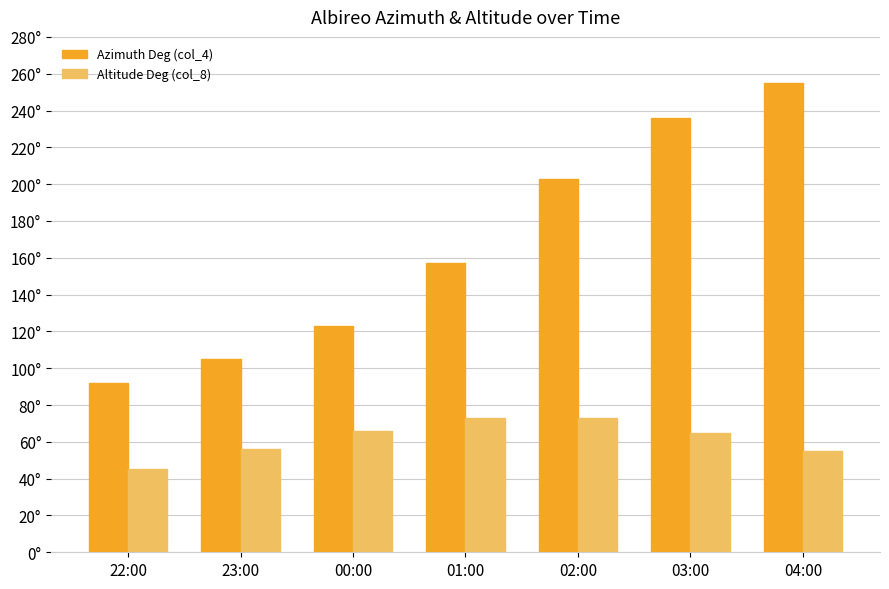

Reading left to right, transcribe all the data shown in this chart.

Azimuth Deg (col_4): 22:00=92	23:00=105	00:00=123	01:00=157	02:00=203	03:00=236	04:00=255
Altitude Deg (col_8): 22:00=45	23:00=56	00:00=66	01:00=73	02:00=73	03:00=65	04:00=55